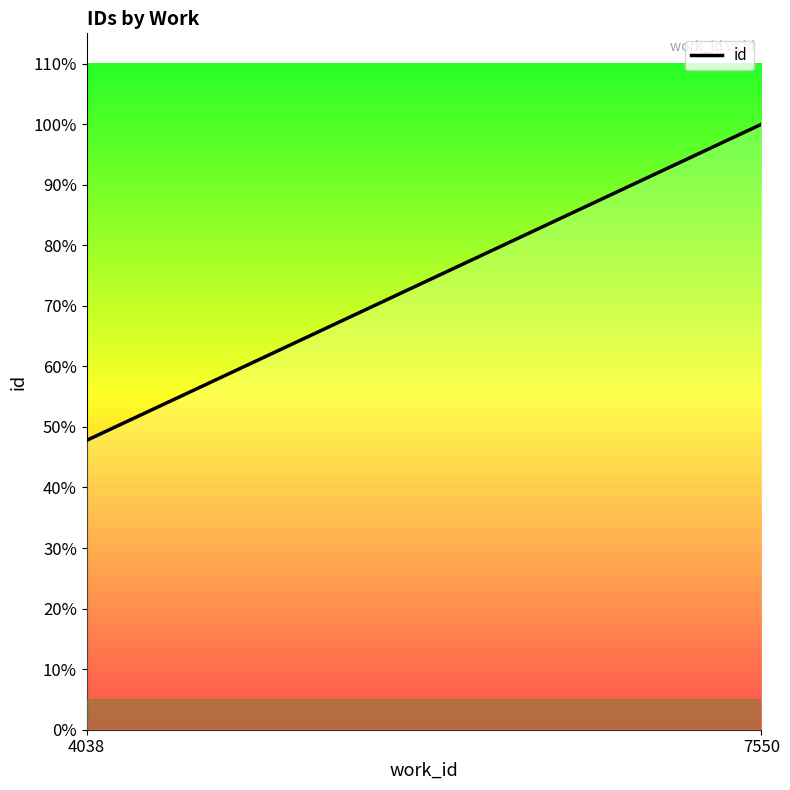

Reading left to right, extract all data points from this chart.

4038=10458.3	7550=21883.0